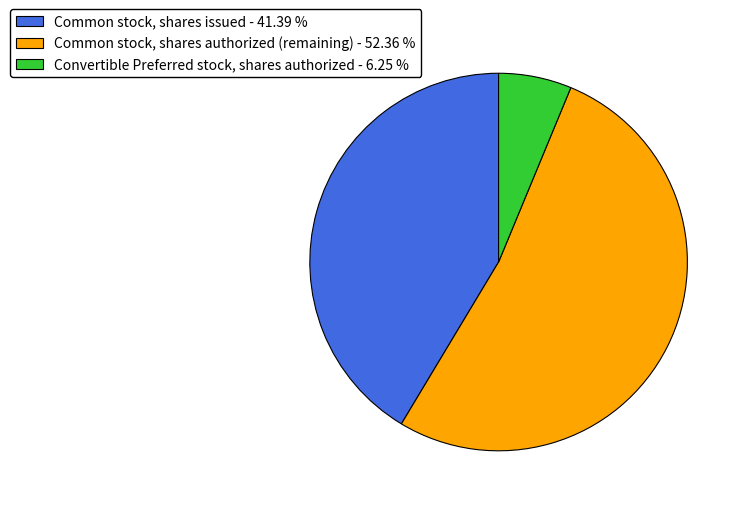

Which slice represents more than half of the pie?

Common stock, shares authorized